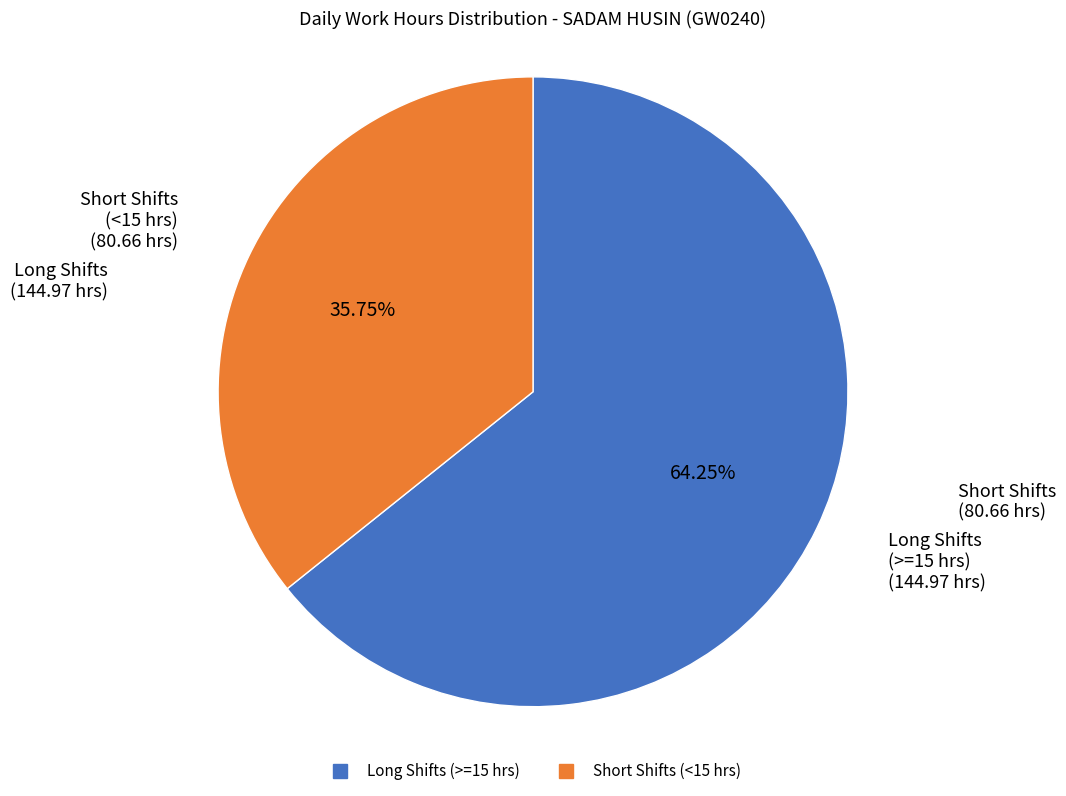

Is there any slice that represents more than half of the pie?

Yes